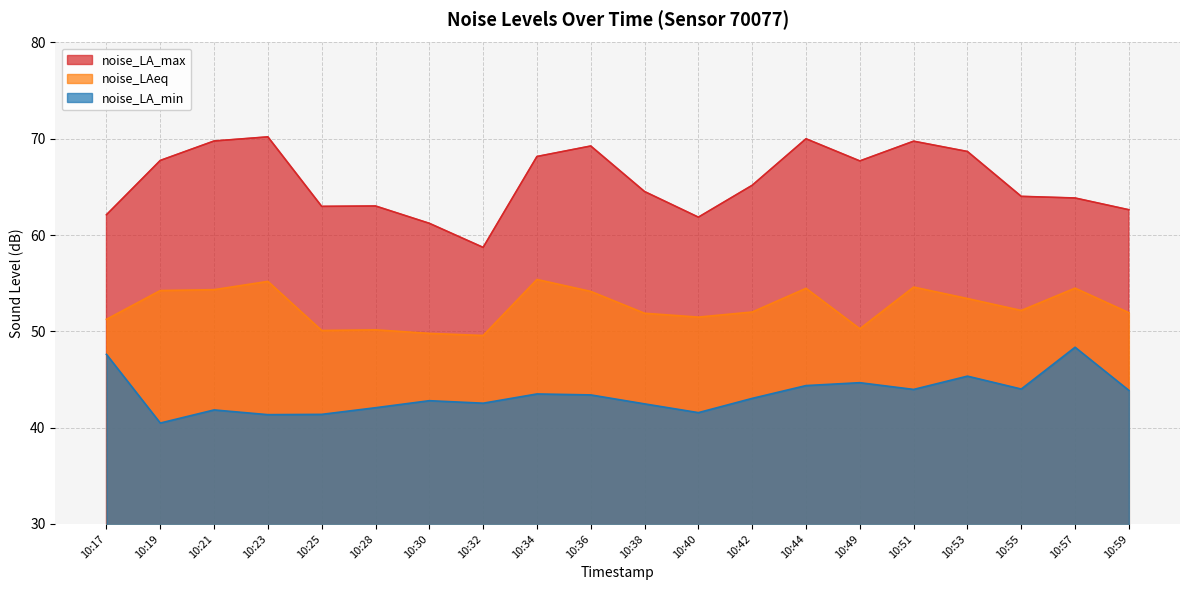

At which label is noise_LA_max closest to 64?

10:55